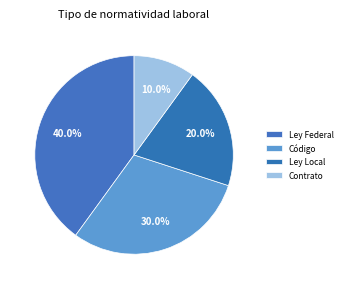

To the nearest percent, what is the difference between the Ley Local and Ley Federal slice percentages?

20%